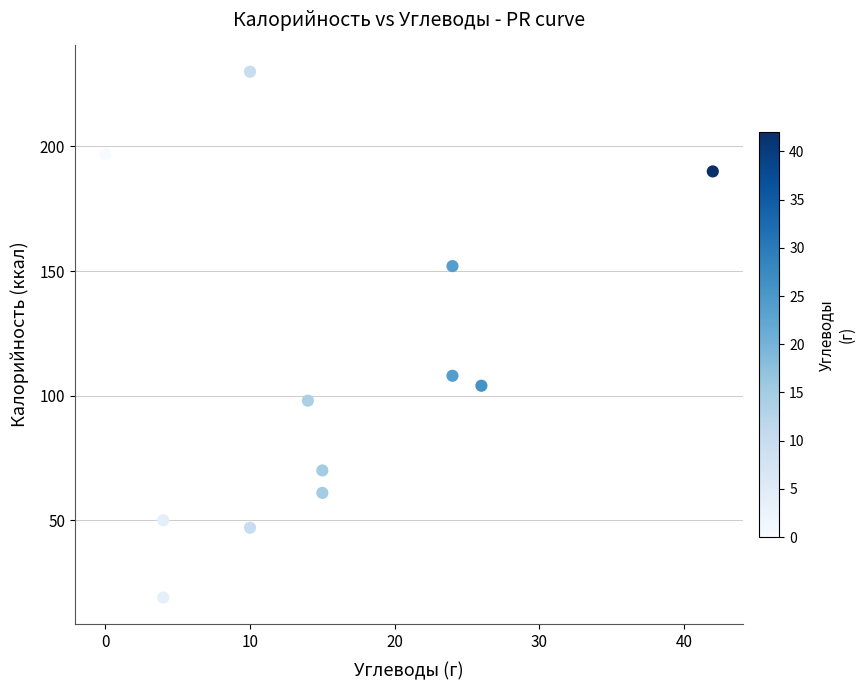

What is the range of Y values (max minus min)?

211